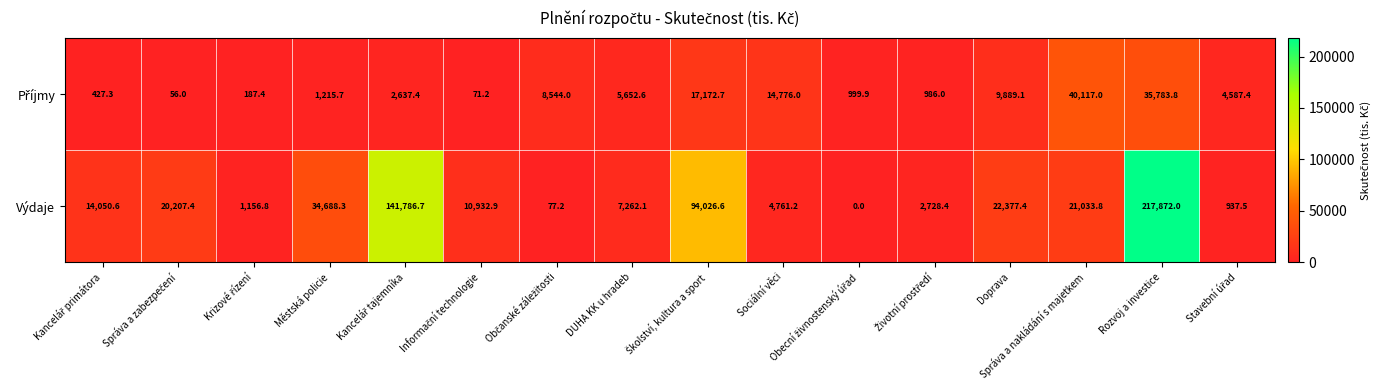

The Výdaje series shows 4761.2 at Sociální věci. True or false?

True